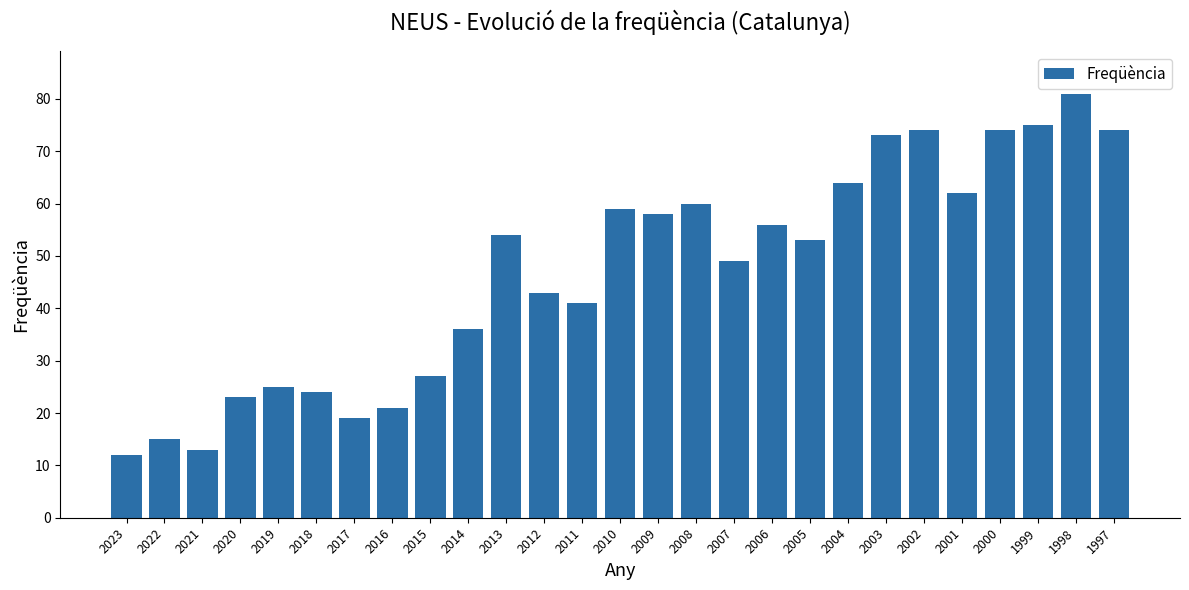

What is the change in value from 2020 to 2002?

+51